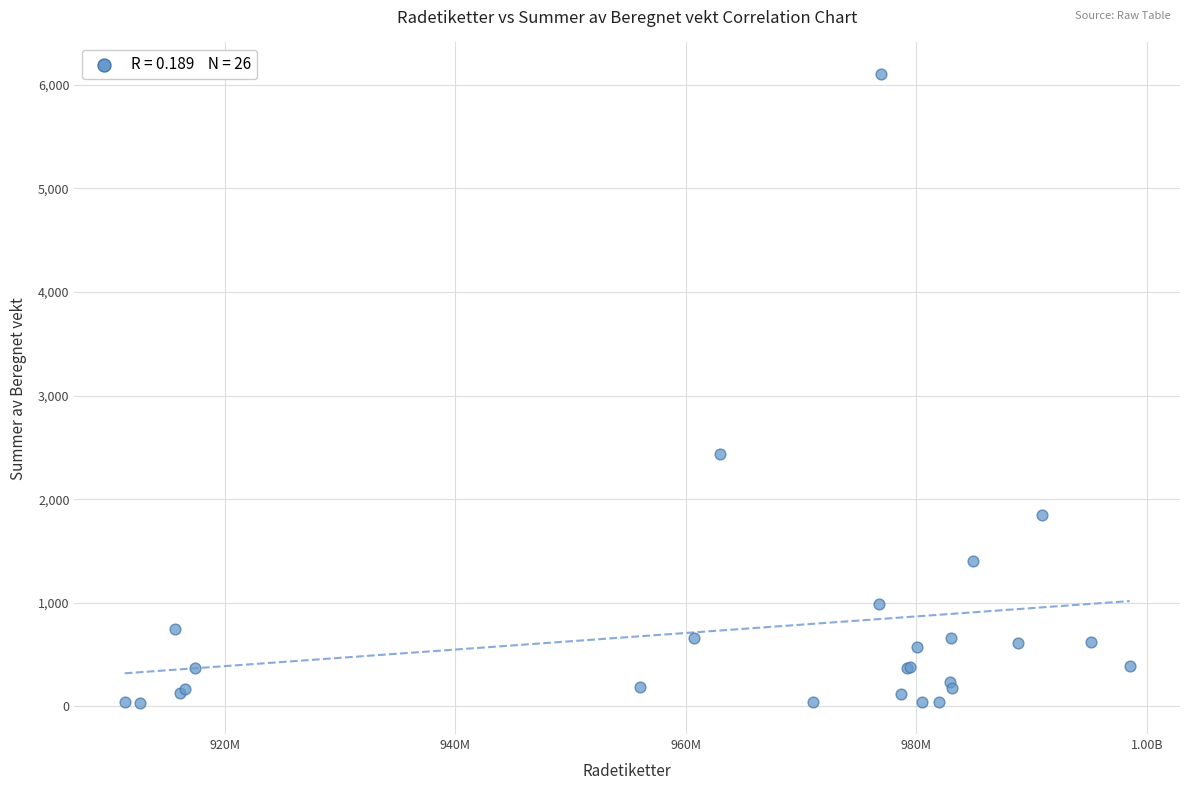

What Y value in the scatter plot is closest to 3070?

2435.7